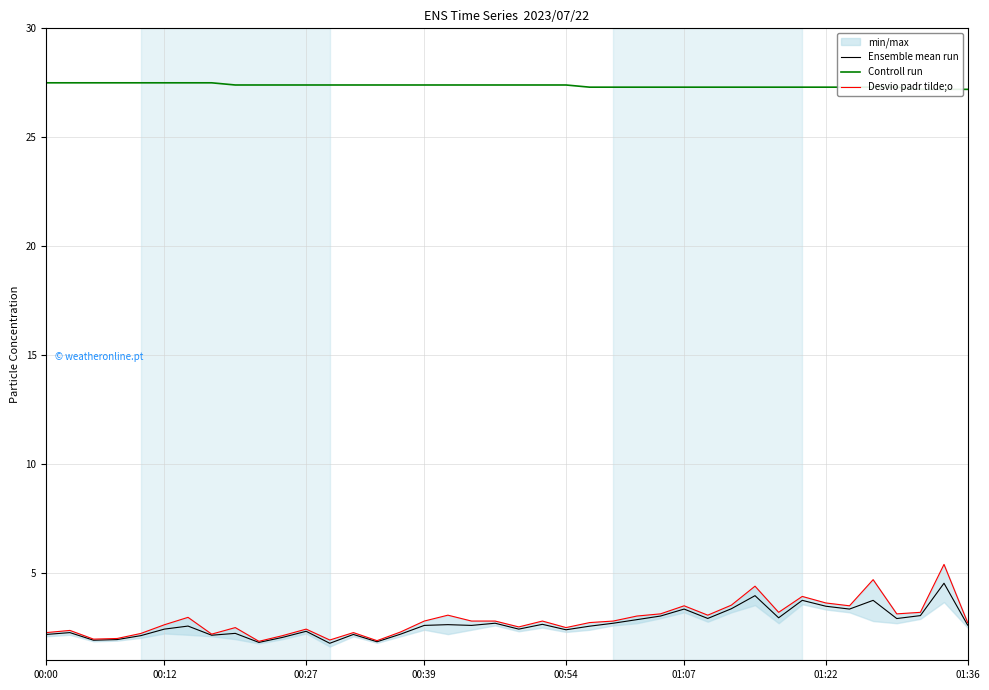

What is the highest value of the Ensemble mean run series?

4.5